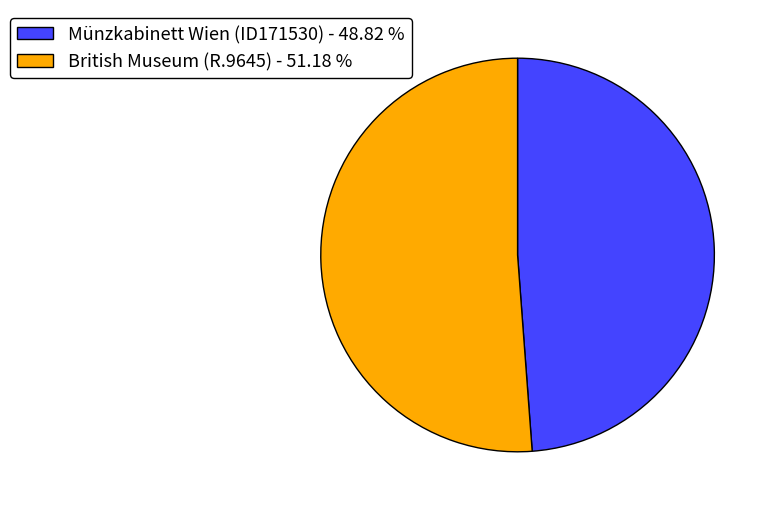

Approximately how many times larger is the value at British Museum (R.9645) compared to Münzkabinett Wien (ID171530)?

1.0